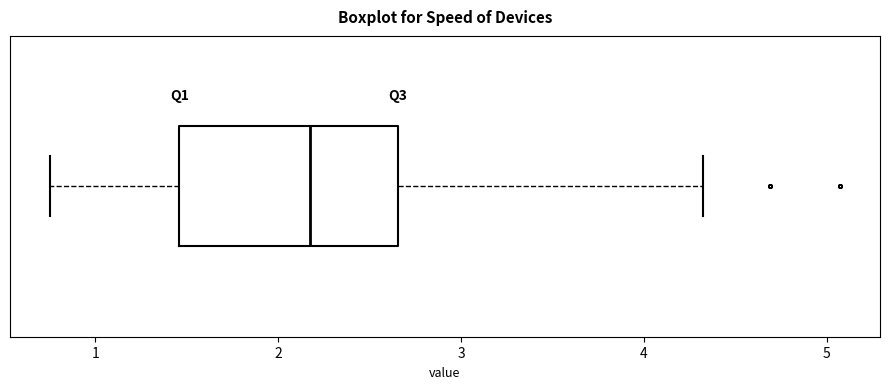

Read this box plot against the x-axis: the position of the median line, the range covered by the box, and the ends of both whiskers. The values are not printed on the chart, so give them approximately, as read against the axis.

median 2.2, box 1.5 to 2.7, whiskers 0.8 to 4.3